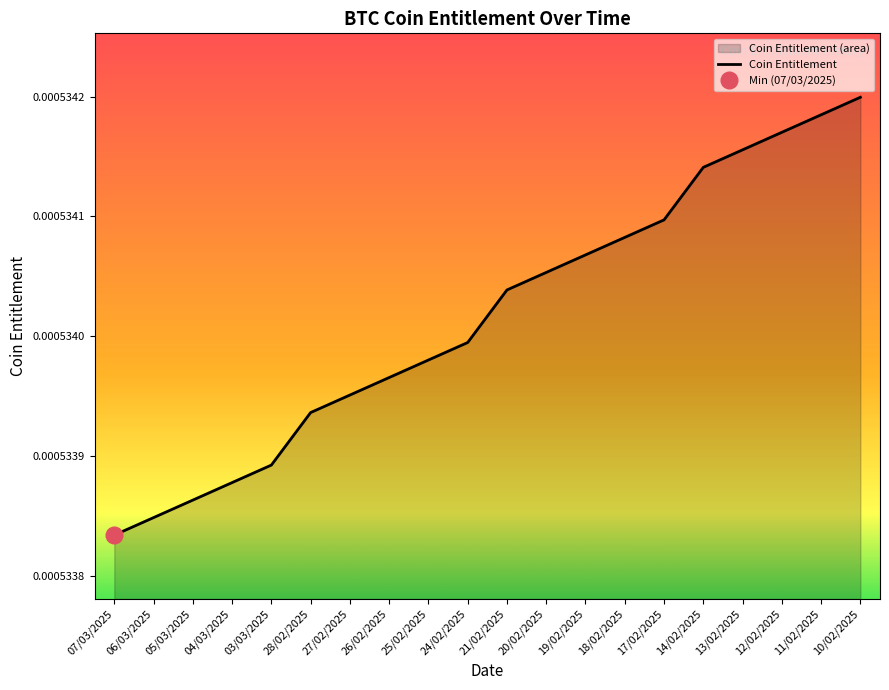

What is the label of the 10th point from the left?

24/02/2025